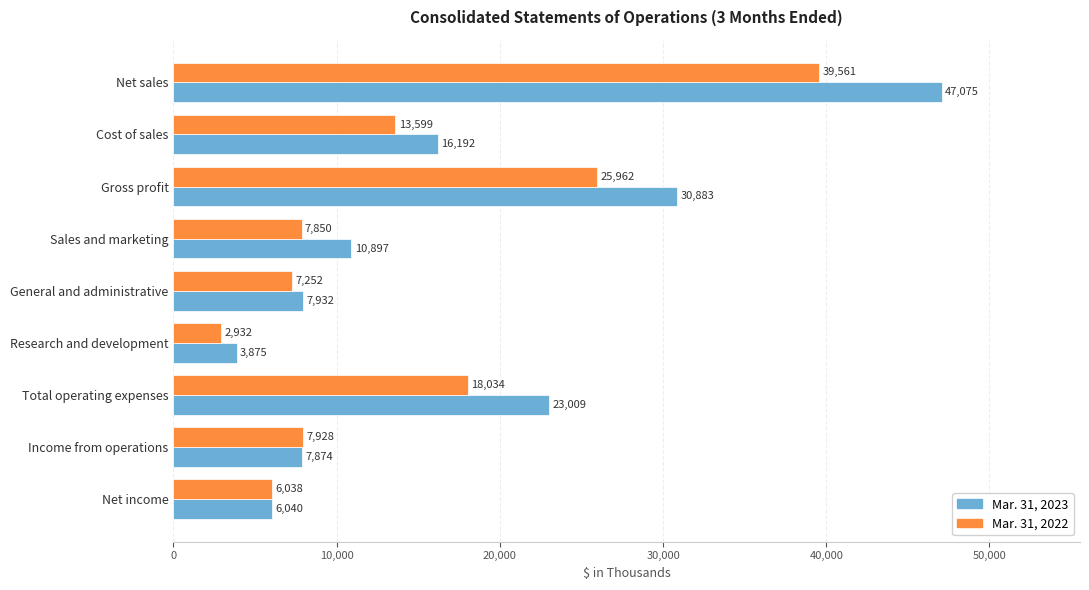

What is the sum of all Mar. 31, 2022 values?

129156